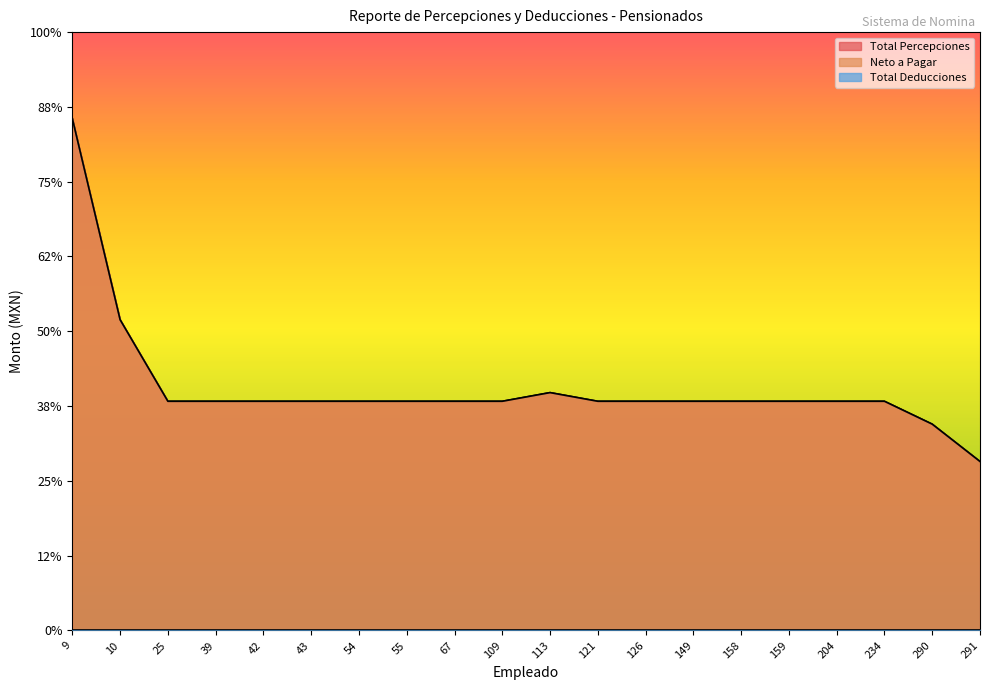

List the labels in order of Neto a Pagar value, largest first.

9, 10, 113, 25, 39, 42, 43, 54, 55, 67, 109, 121, 126, 149, 158, 159, 204, 234, 290, 291